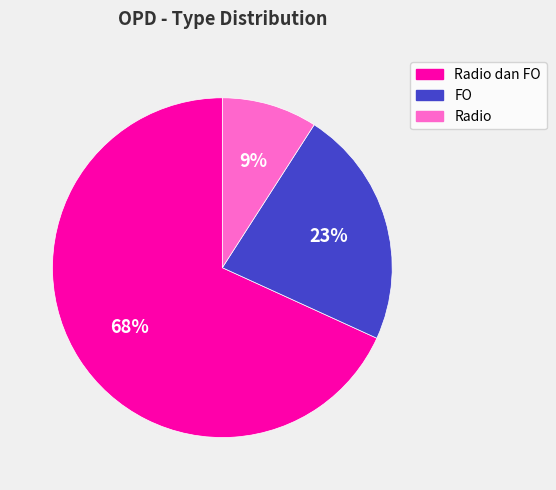

Does Radio dan FO represent more than half of the total?

Yes